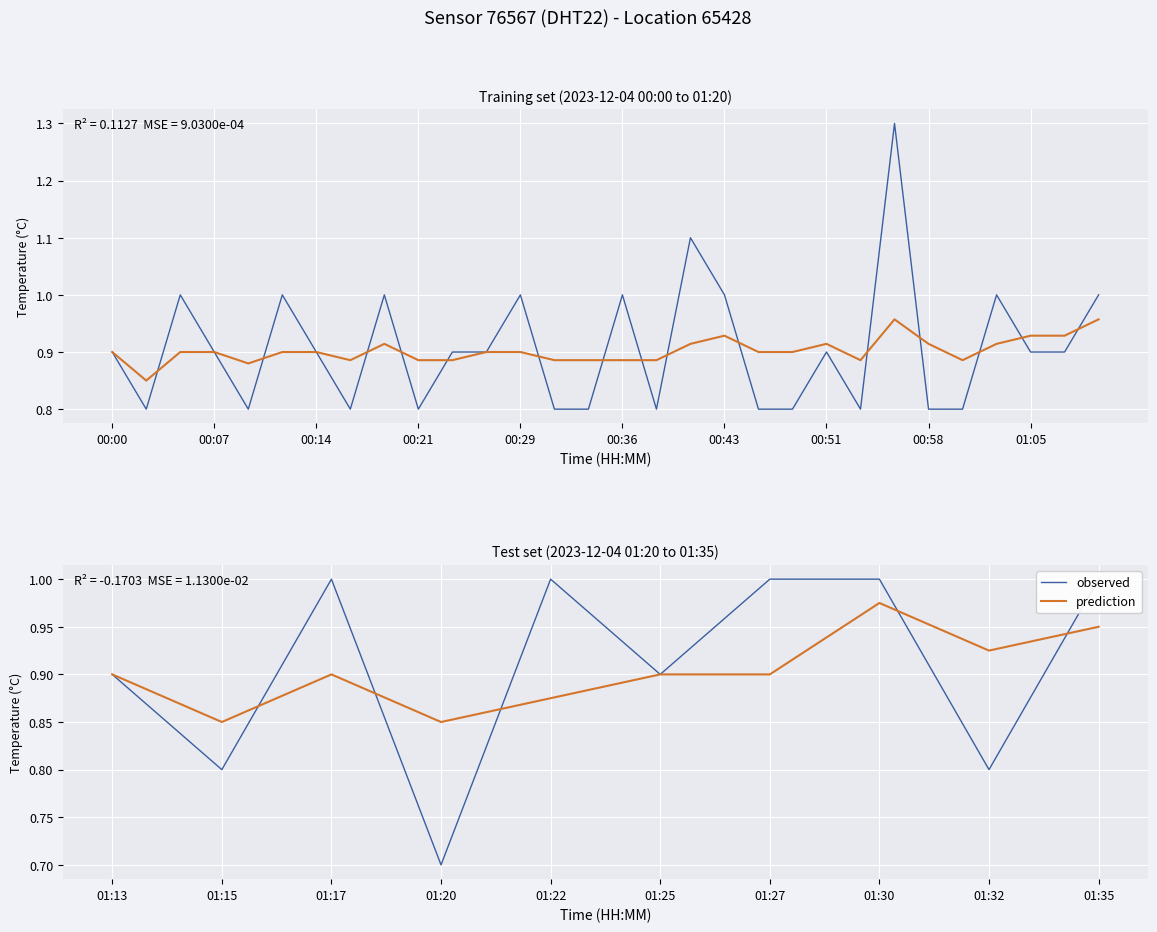

Which series has the largest total across all categories?

observed